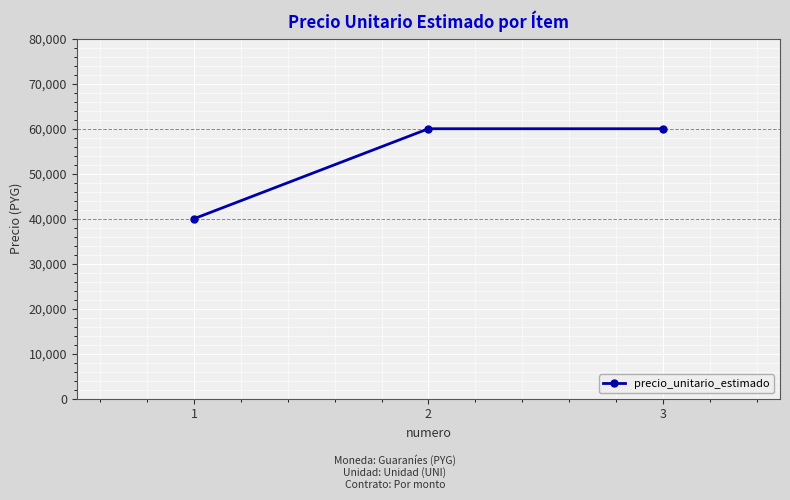

What is the difference between the maximum and minimum values?

20000